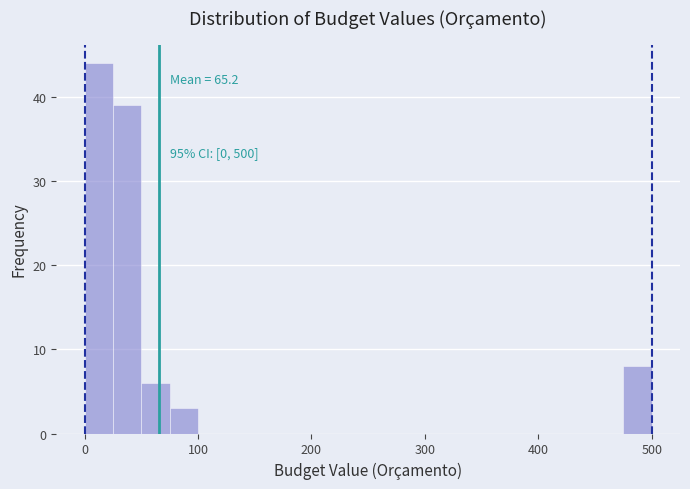

Around what value on the x-axis is the tallest bar? Give the approximate position of its centre, as read against the axis.

10